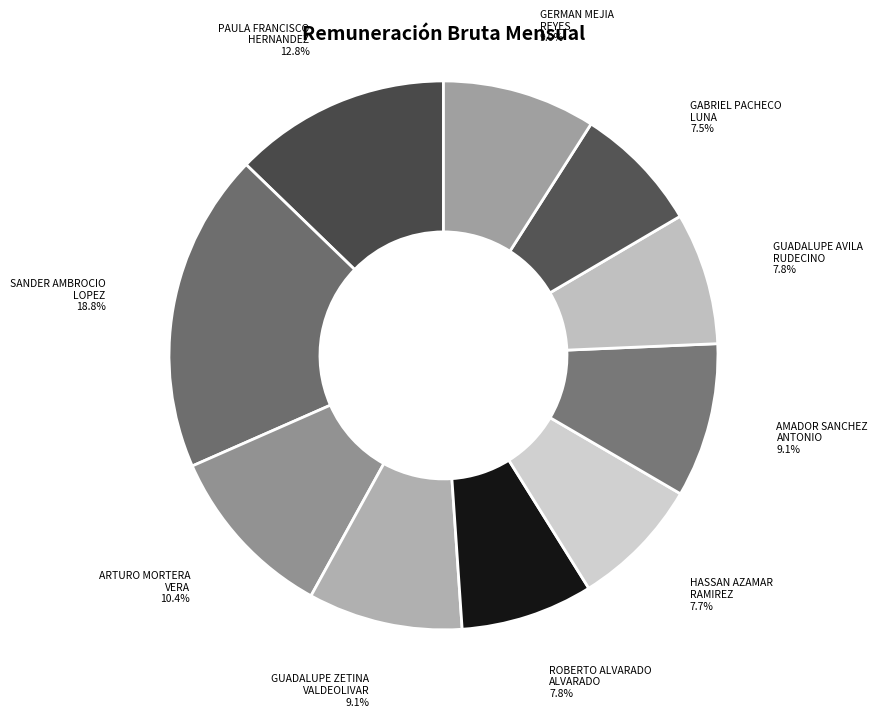

Which category has the biggest portion of the pie?

SANDER AMBROCIO
LOPEZ